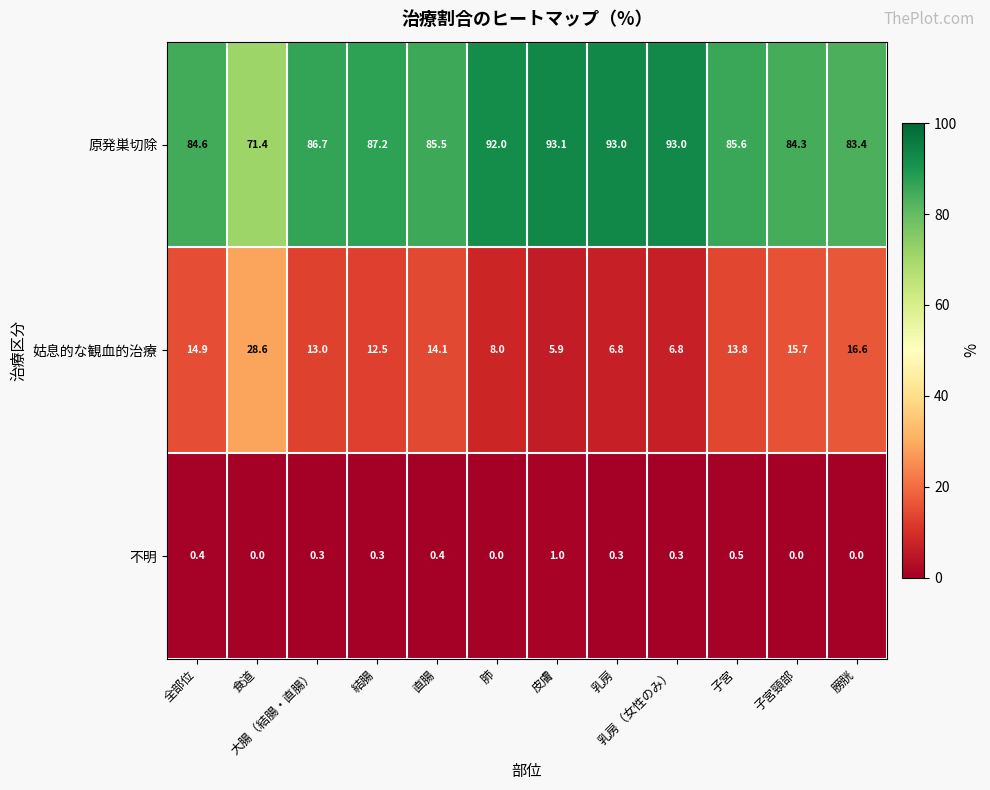

What is the sum of the 原発巣切除 values at 大腸（結腸・直腸） and 膀胱?

170.1